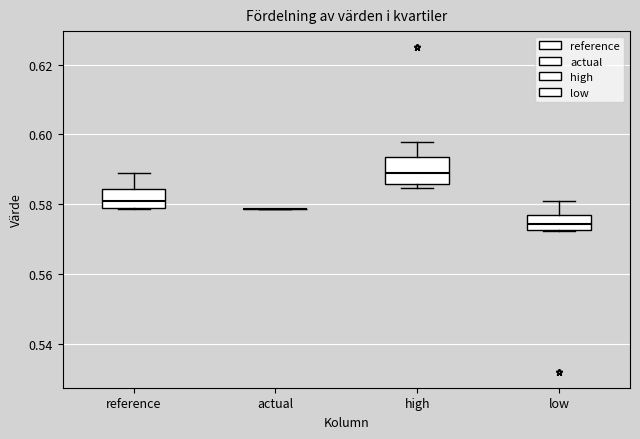

Which box is the tallest, from its lower edge to its upper edge?

high